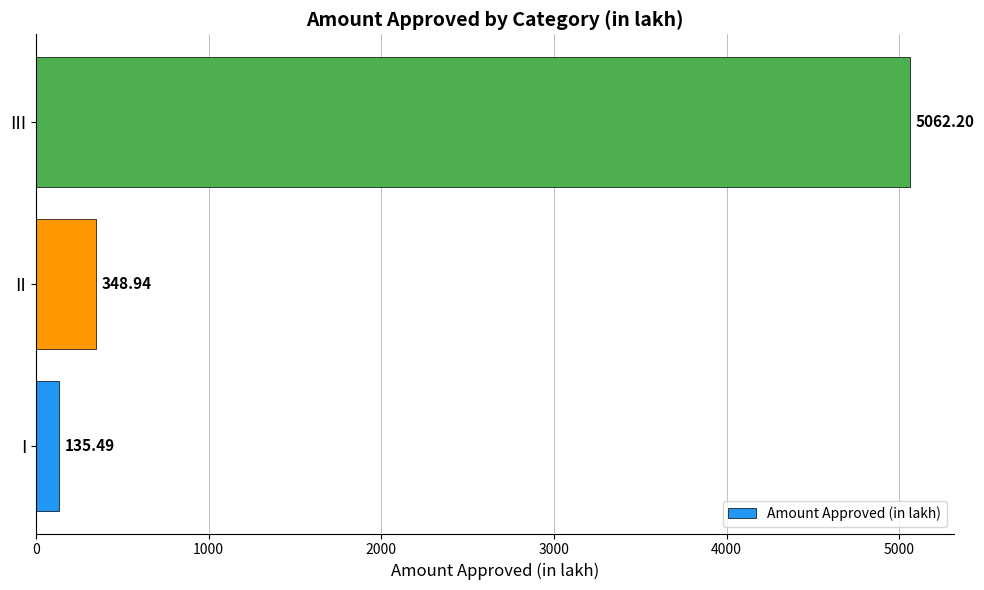

What is the difference between the values at II and III?

4713.3